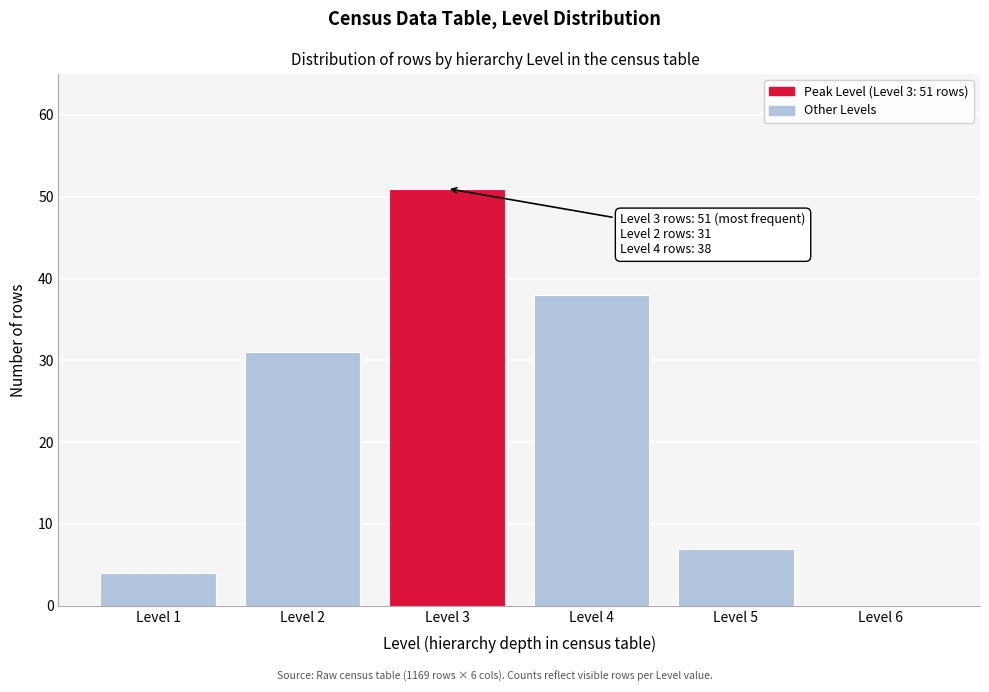

Reading left to right, list all the values displayed in this chart.

Level 1=4	Level 2=31	Level 3=51	Level 4=38	Level 5=7	Level 6=0